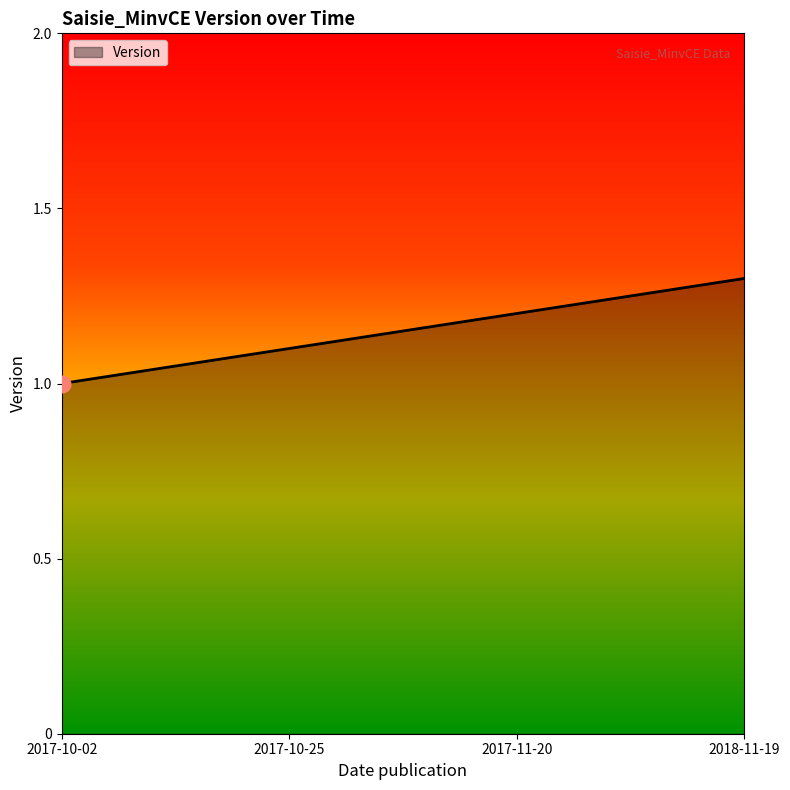

What is the difference between the second highest and minimum values?

0.2